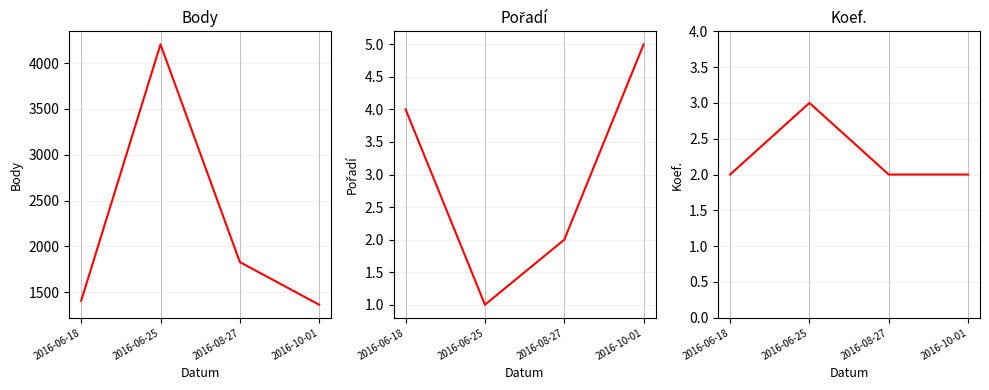

What is the difference between the maximum and second lowest values in the Koef. series?

1